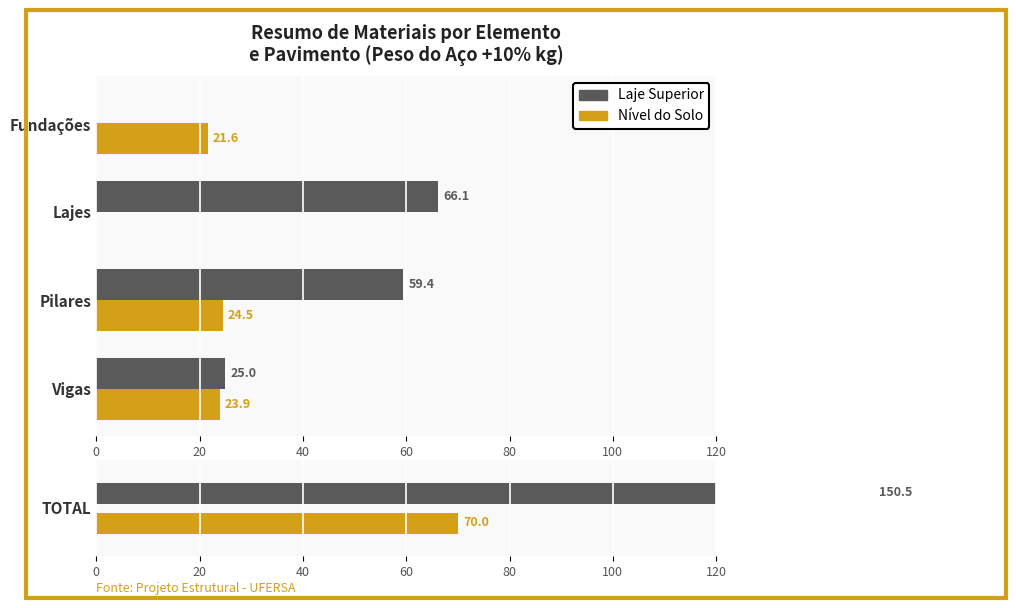

Which series has the widest spread of values?

Laje Superior